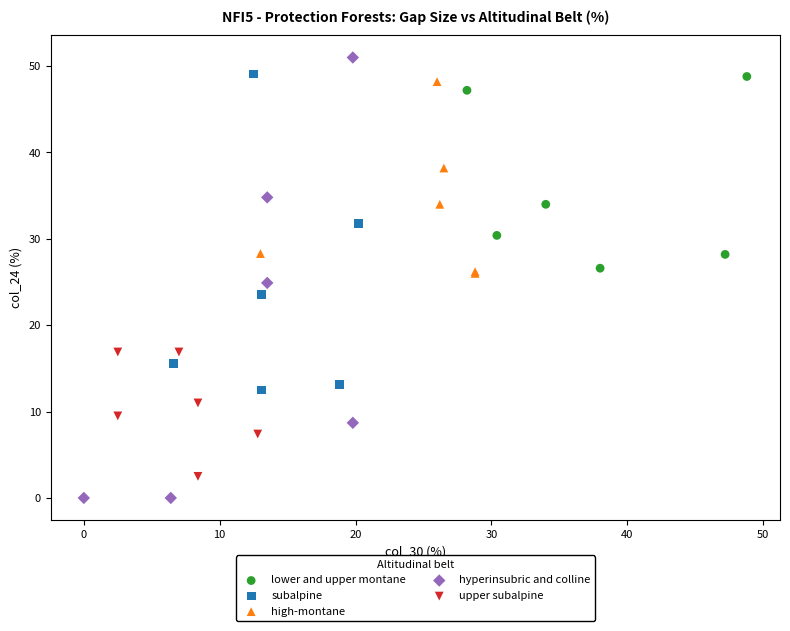

Which series has the largest Y range (max minus min)?

hyperinsubric and colline